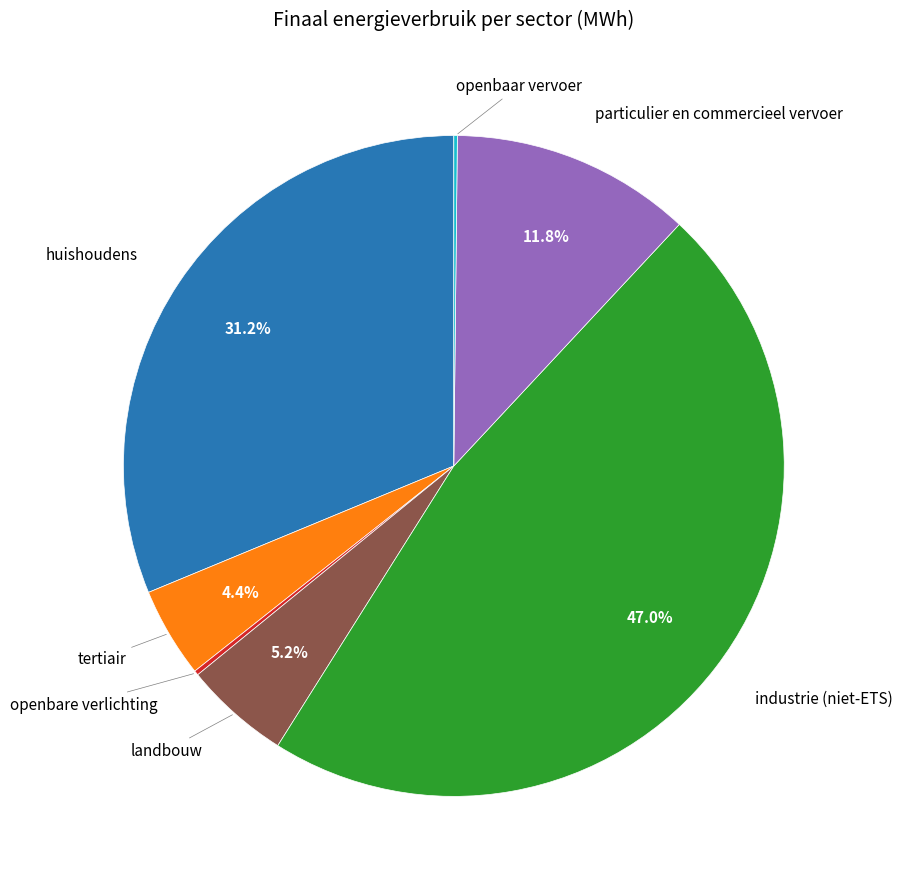

Does any single category account for the majority?

No